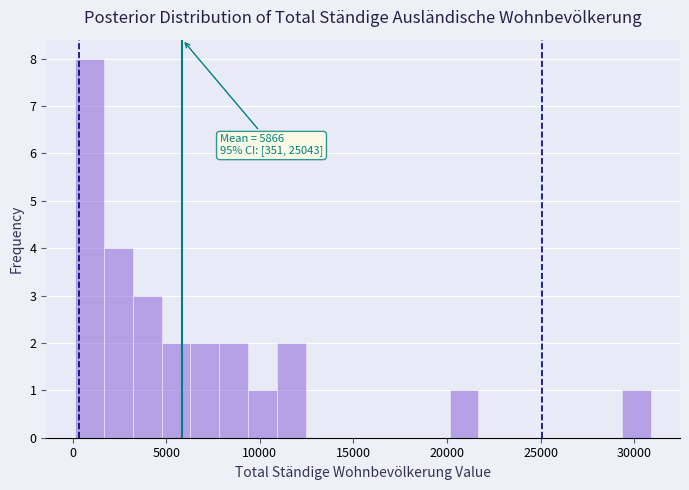

Around what value on the x-axis is the tallest bar? Give the approximate position of its centre, as read against the axis.

1000